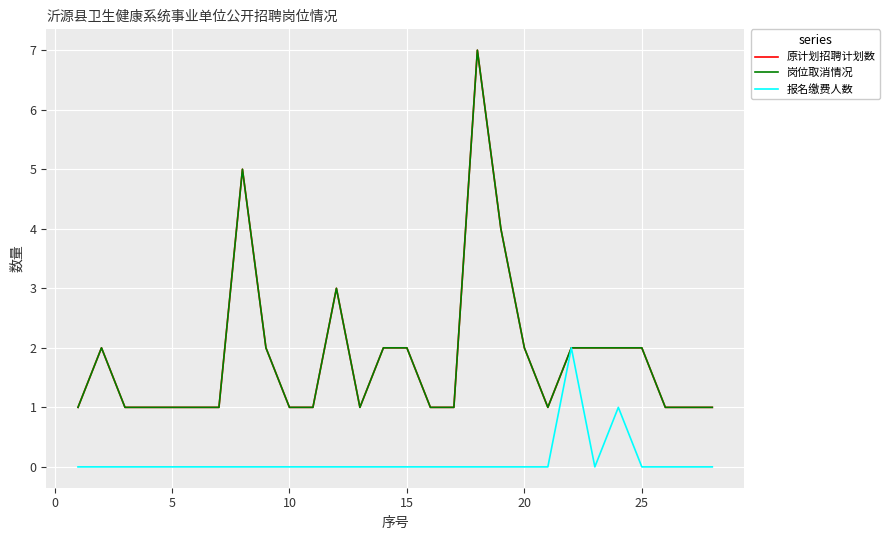

Does the chart display data point markers on the line(s)?

No